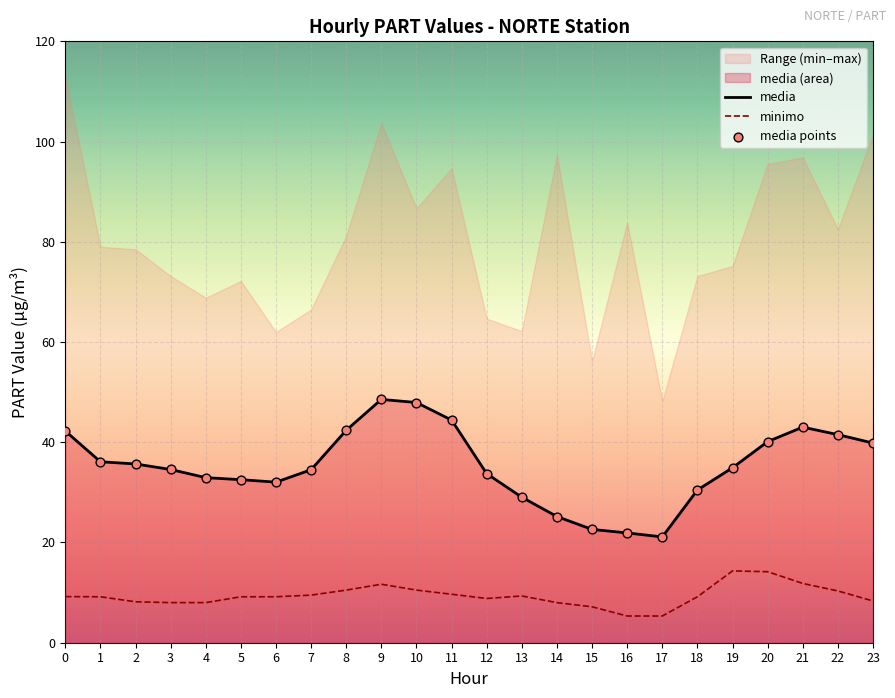

At how many categories does at least one series exceed 6?

24